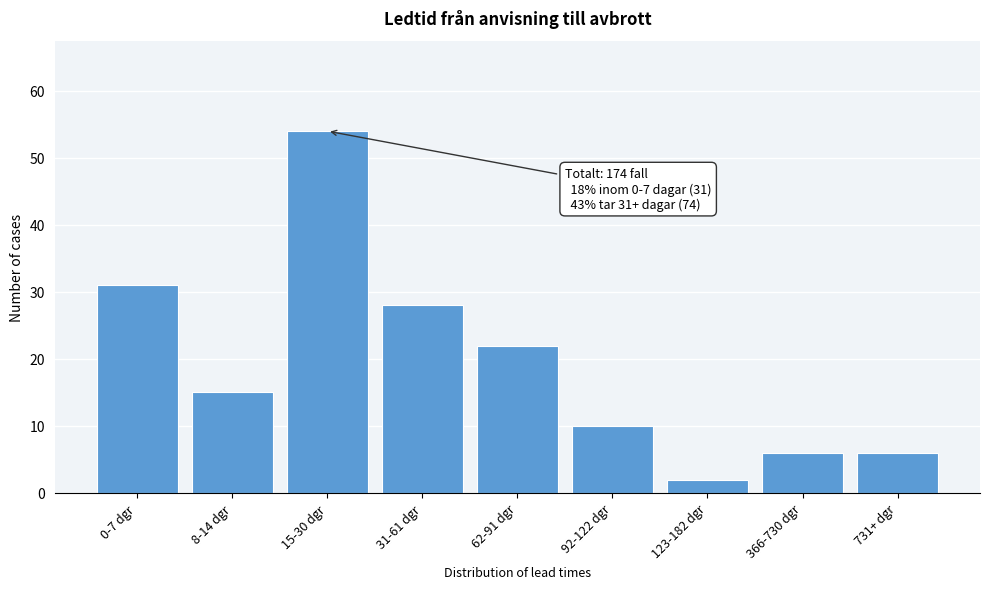

Reading right to left, what are all the values shown in this chart?

731+ dgr=6	366-730 dgr=6	123-182 dgr=2	92-122 dgr=10	62-91 dgr=22	31-61 dgr=28	15-30 dgr=54	8-14 dgr=15	0-7 dgr=31